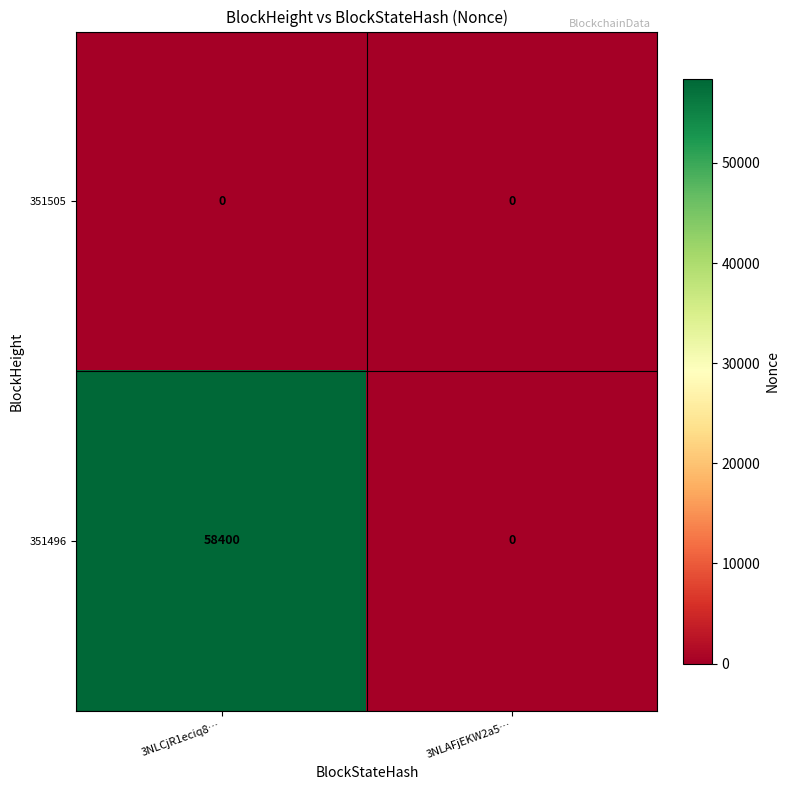

Which category has the highest value across all series?

3NLCjR1eciq8…